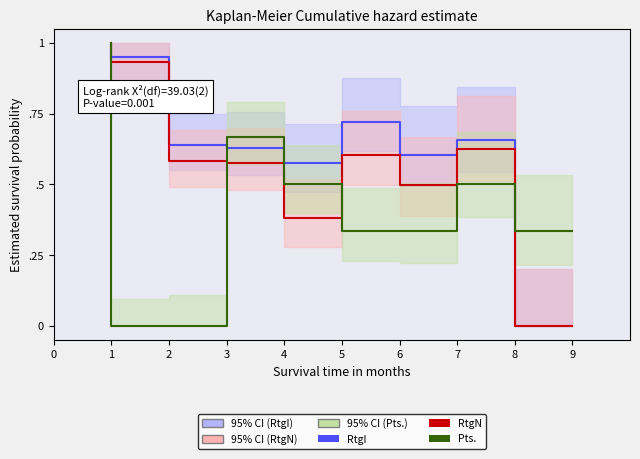

At which label is RtgI closest to 0?

8